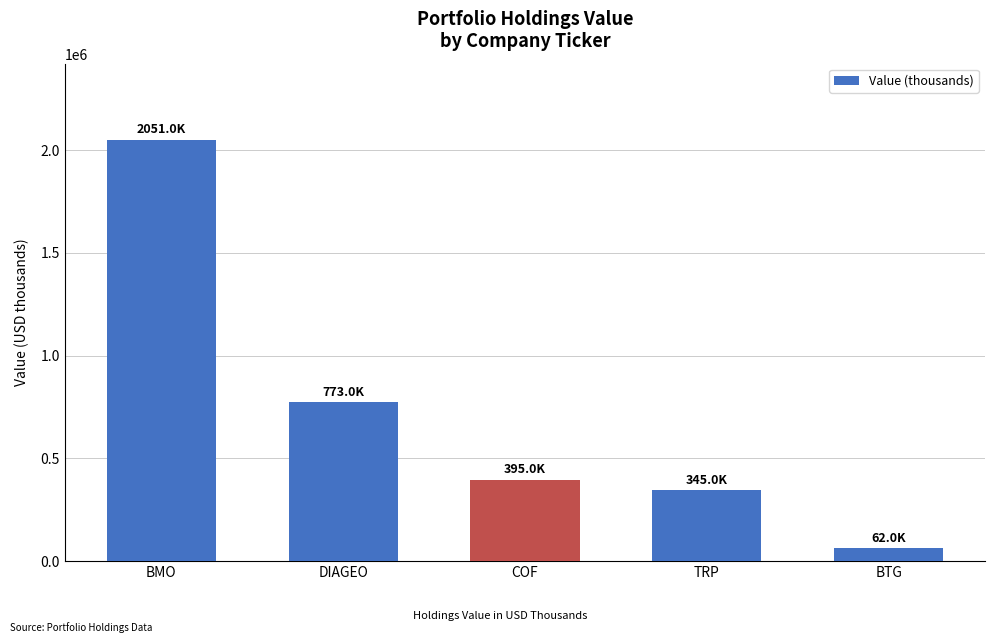

Rank the categories by value from highest to lowest.

BMO, DIAGEO, COF, TRP, BTG